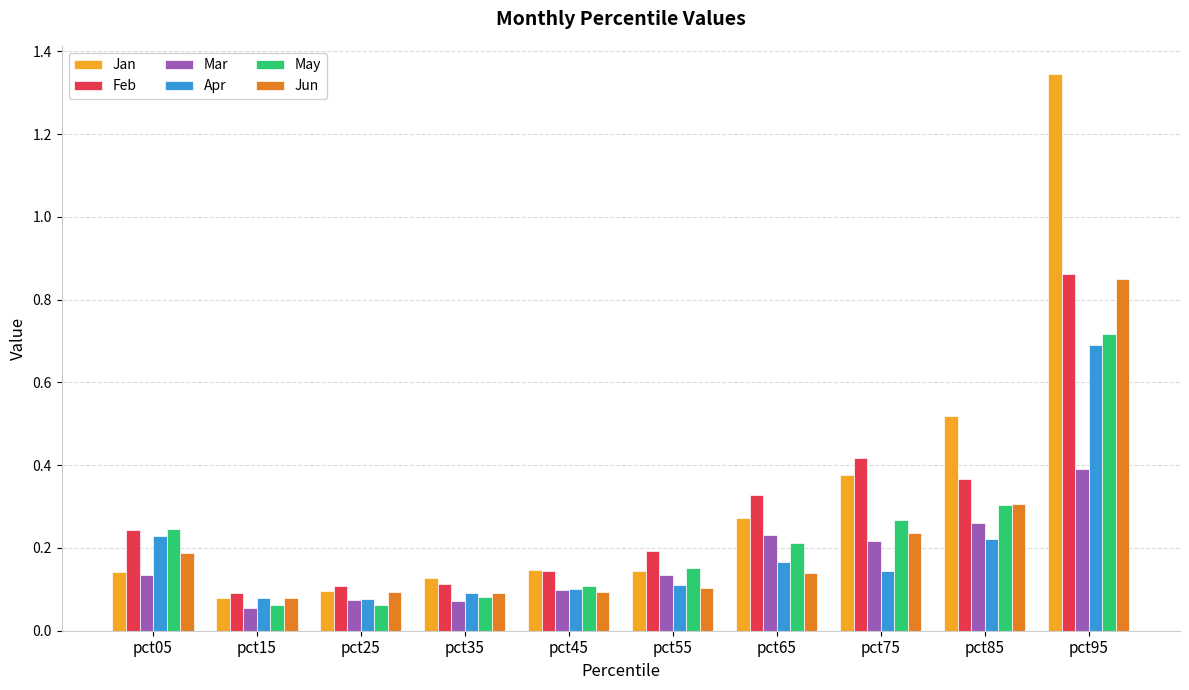

The May series shows 0.1 at pct25. True or false?

True